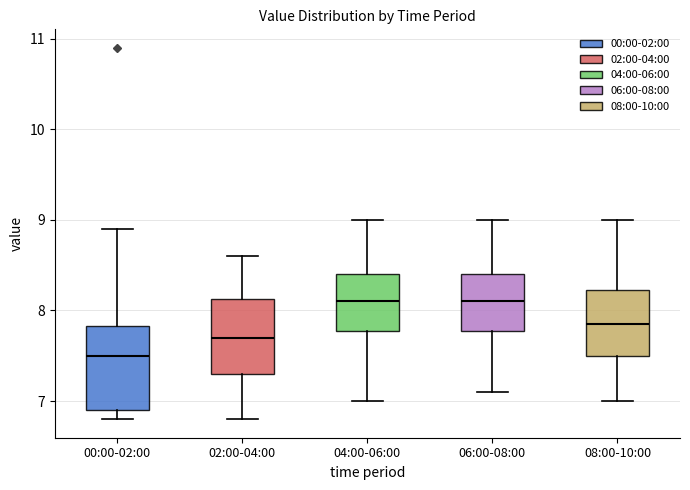

Where does the upper whisker of the box for 04:00-06:00 end on the y-axis? The values are not printed on the chart, so give them approximately, as read against the axis.

9.0